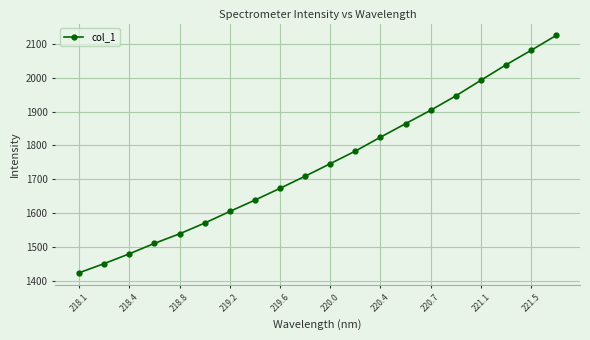

Reading left to right, list all the values displayed in this chart.

1422.9	1450.1	1479.1	1510.1	1538.3	1570.1	1604.5	1638.1	1673.0	1708.9	1746.0	1783.2	1824.3	1864.4	1904.1	1946.6	1992.8	2038.5	2081.4	2125.6